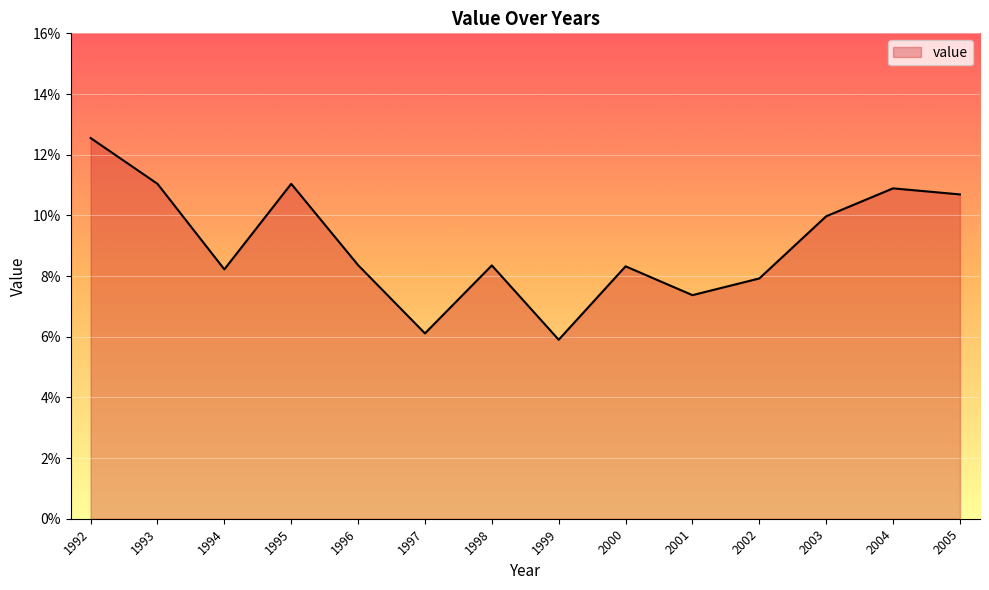

Which category has the highest value across all series?

1992